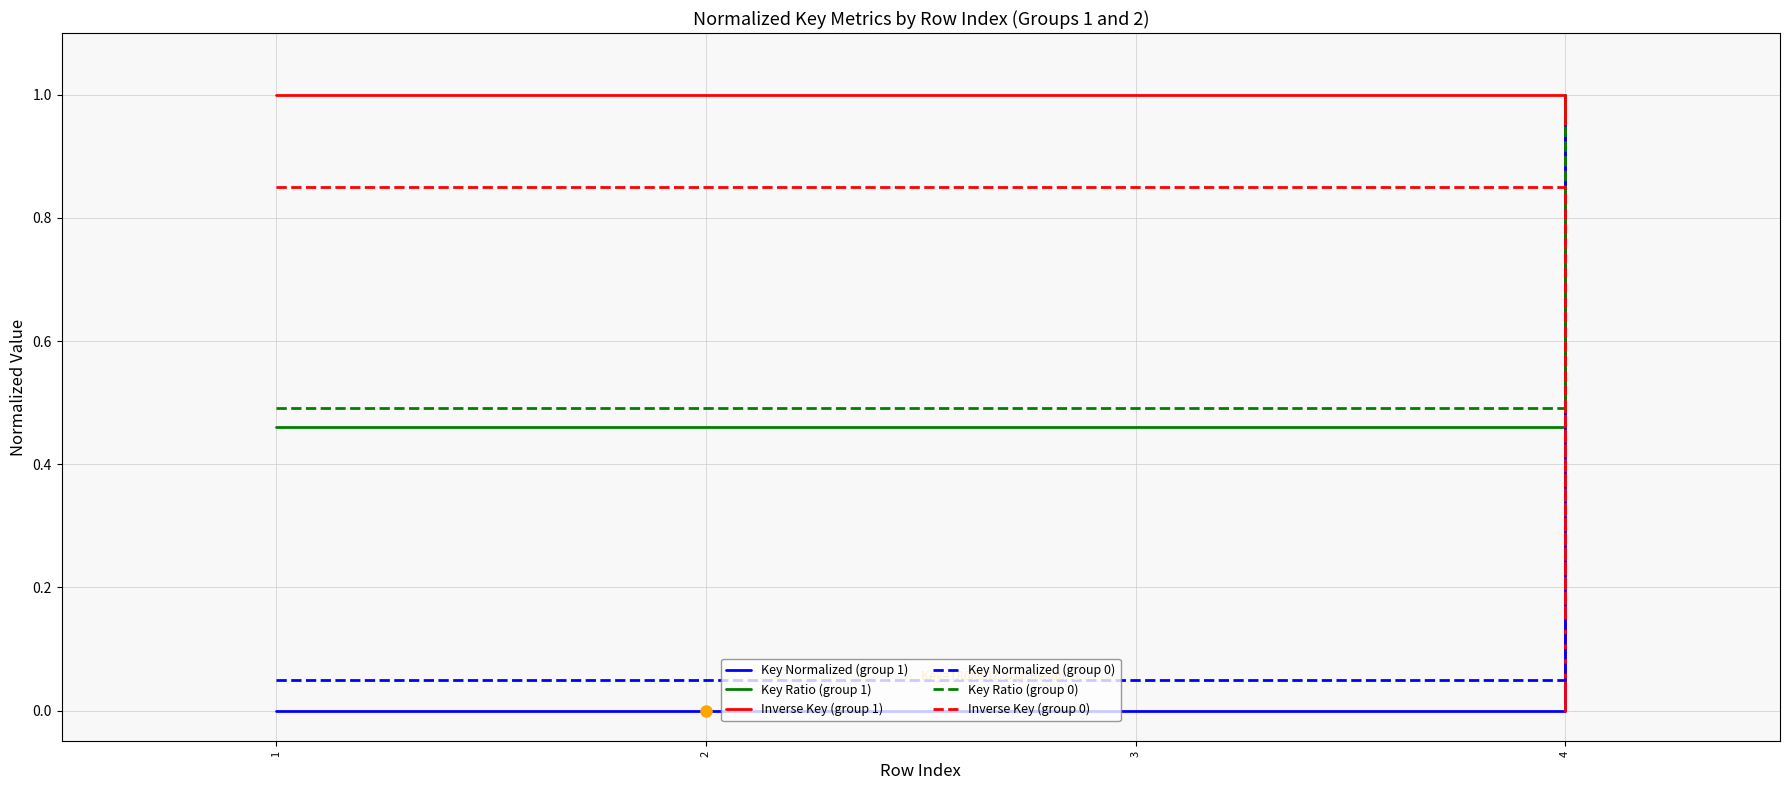

Is the value of Inverse Key (group 1) at 1 greater than the value of Key Ratio (group 1) at 3?

Yes